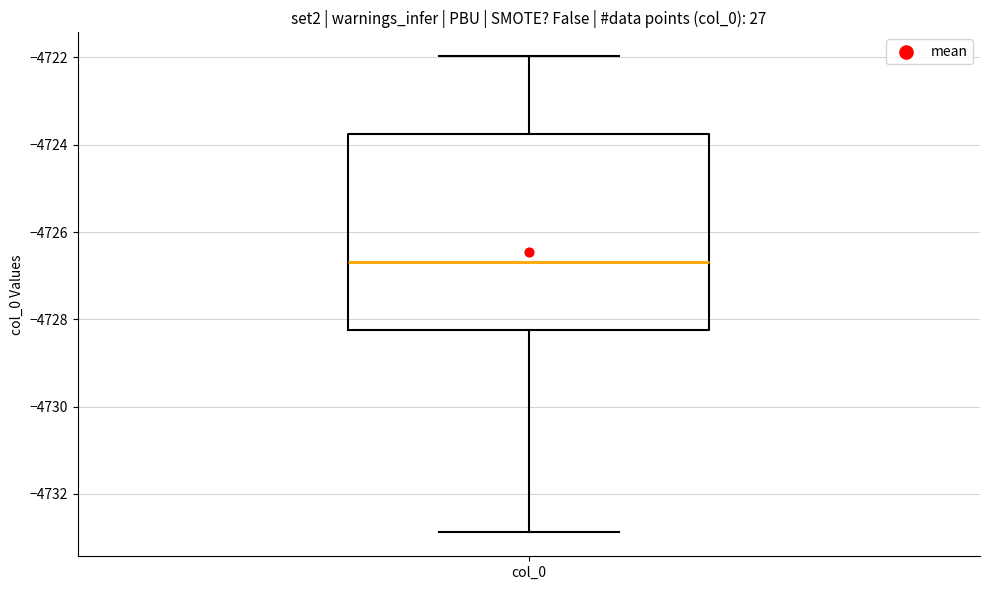

Where does the upper whisker of the box for col_0 end on the y-axis? The values are not printed on the chart, so give them approximately, as read against the axis.

-4722.0